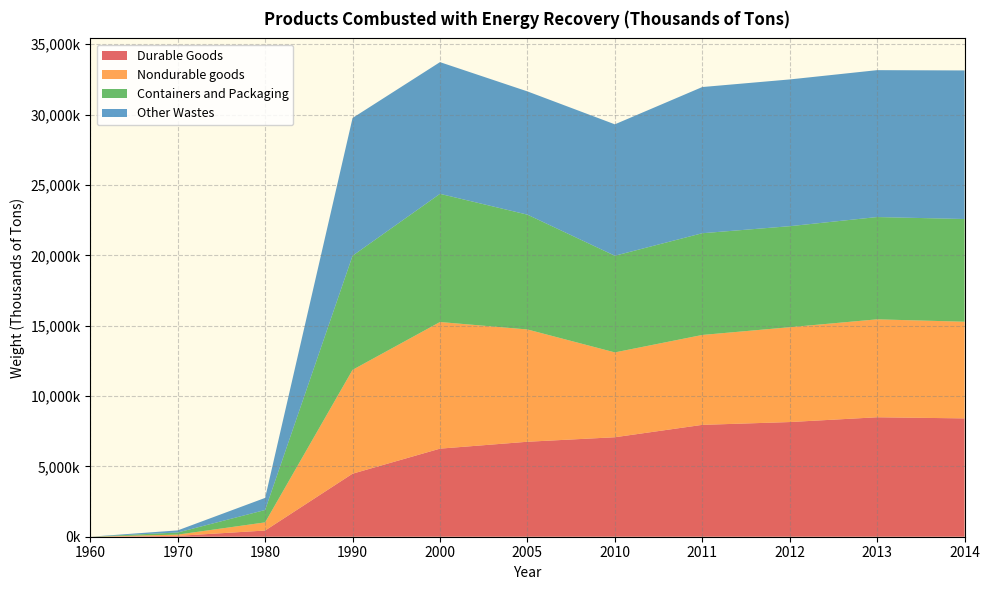

Reading right to left, list all the values displayed in this chart.

Durable Goods: 2014=8410000	2013=8490000	2012=8150000	2011=7950000	2010=7070000	2005=6750000	2000=6260000	1990=4480000	1980=440000	1970=60000	1960=0
Nondurable goods: 2014=6870000	2013=6960000	2012=6740000	2011=6390000	2010=6030000	2005=7980000	2000=9000000	1990=7380000	1980=580000	1970=90000	1960=0
Containers and Packaging: 2014=7300000	2013=7270000	2012=7180000	2011=7230000	2010=6870000	2005=8160000	2000=9110000	1990=8110000	1980=880000	1970=150000	1960=0
Other Wastes: 2014=10560000	2013=10440000	2012=10430000	2011=10390000	2010=9340000	2005=8760000	2000=9360000	1990=9790000	1980=860000	1970=150000	1960=0